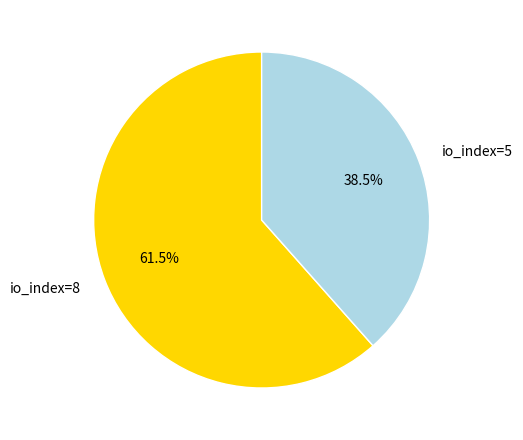

Does any single category account for the majority?

Yes